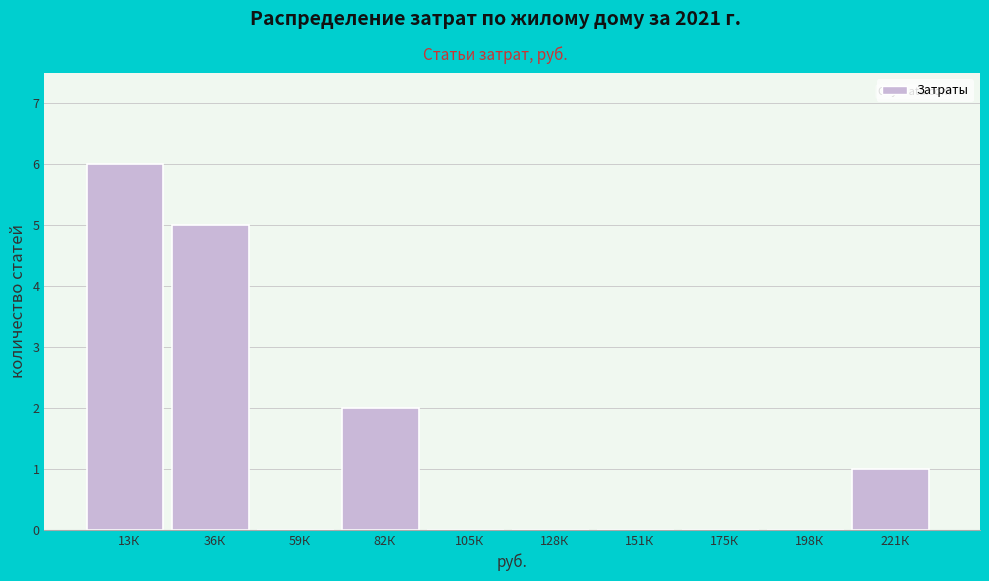

Reading left to right, transcribe all the data shown in this chart.

13К=6	36К=5	59К=0	82К=2	105К=0	128К=0	151К=0	175К=0	198К=0	221К=1